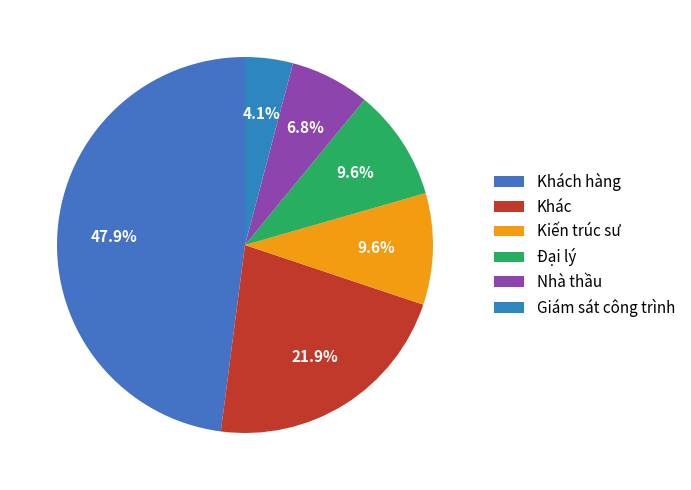

To the nearest percent, what is the combined percentage of Kiến trúc sư and Giám sát công trình?

14%